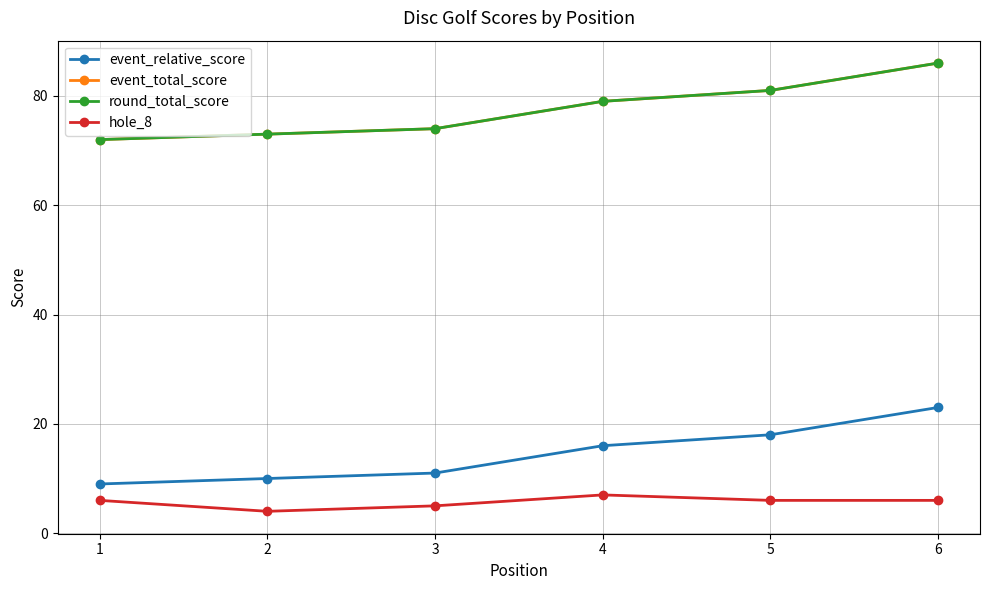

Does the chart have visible grid lines?

Yes